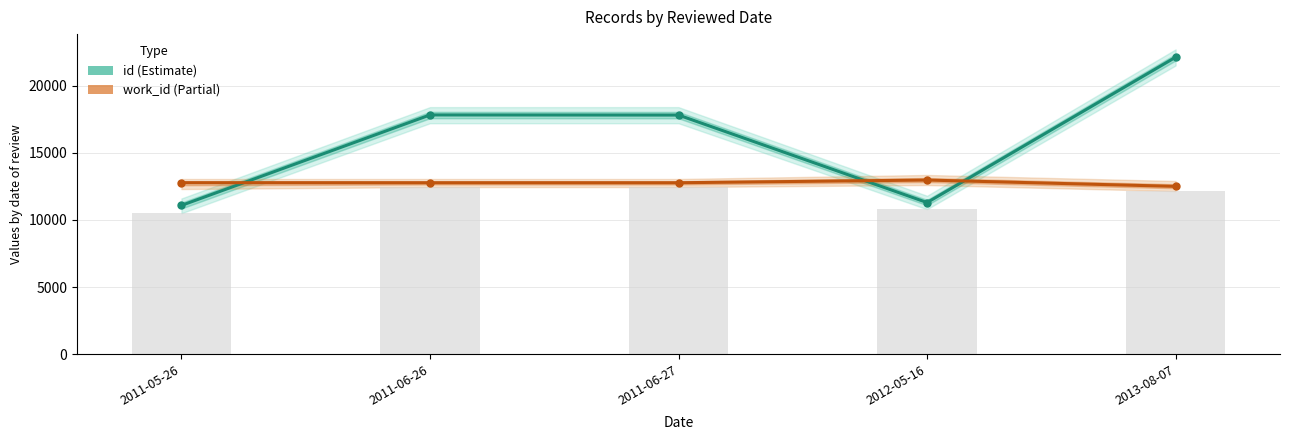

The value of id at 2013-08-07 is 30936. True or false?

False